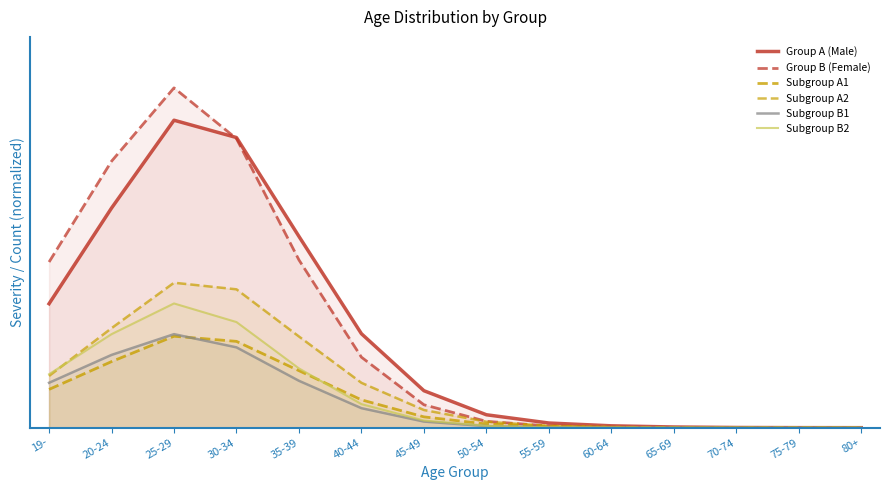

At 70-74, list the series in order from smallest to largest.

Subgroup B2, Subgroup B1, Subgroup A1, Subgroup A2, Group B (Female), Group A (Male)